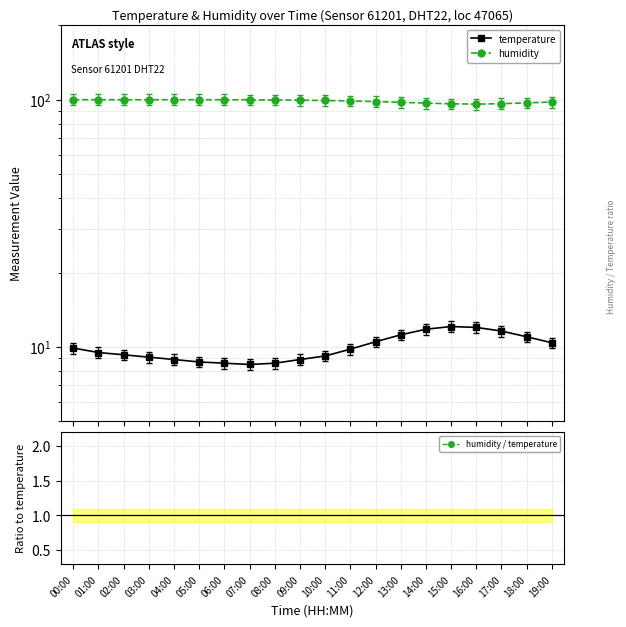

True or false: humidity / temperature has more than 2 points higher than both neighbors.

False